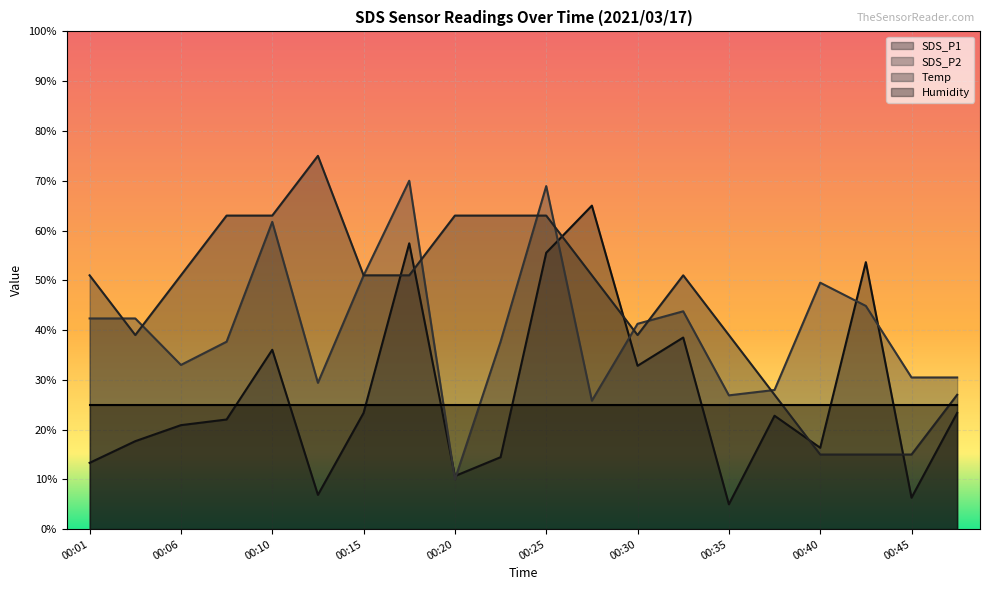

How many values in the SDS_P2 series are below 41?

10